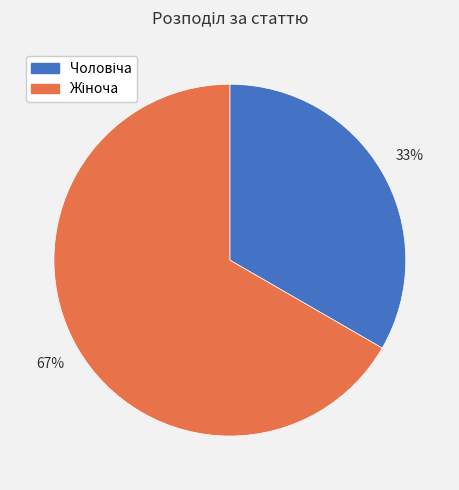

Count the number of slices in the pie.

2